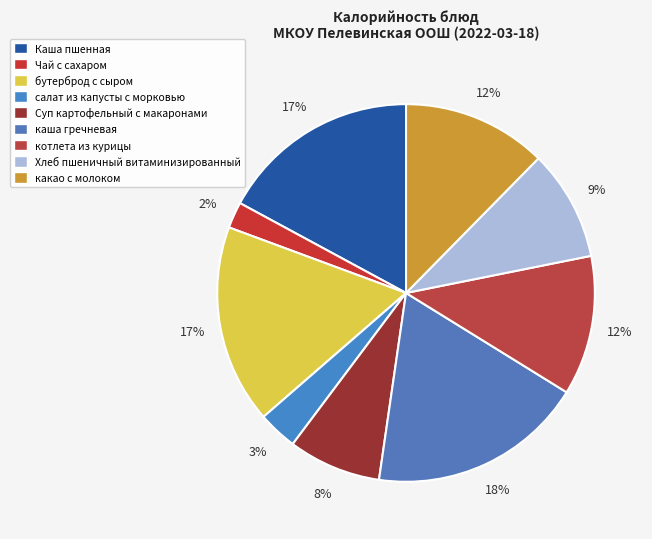

Is there a majority slice in this chart?

No